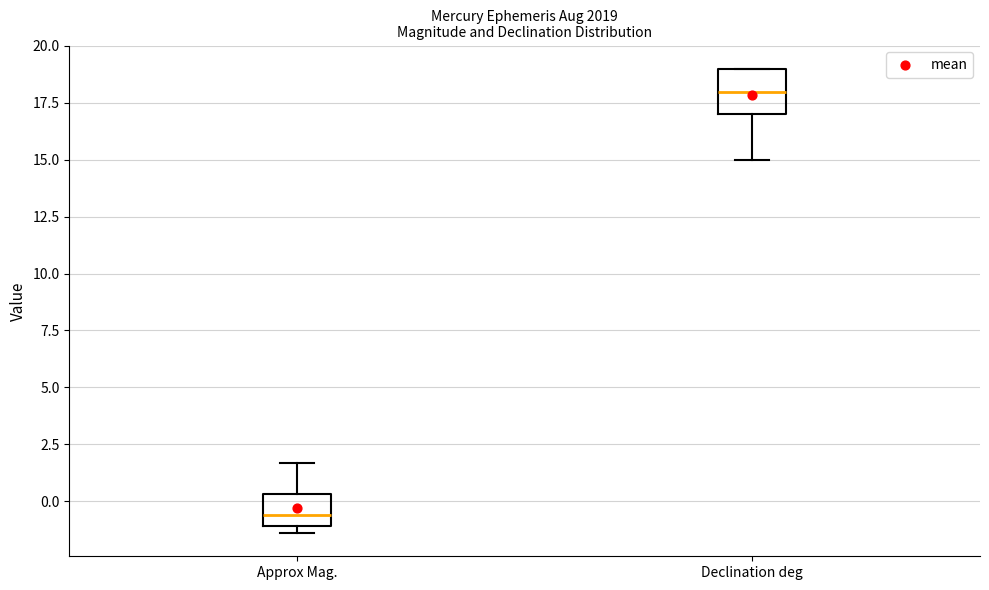

Where is the lower edge of the box for Declination deg on the y-axis? The values are not printed on the chart, so give them approximately, as read against the axis.

17.0